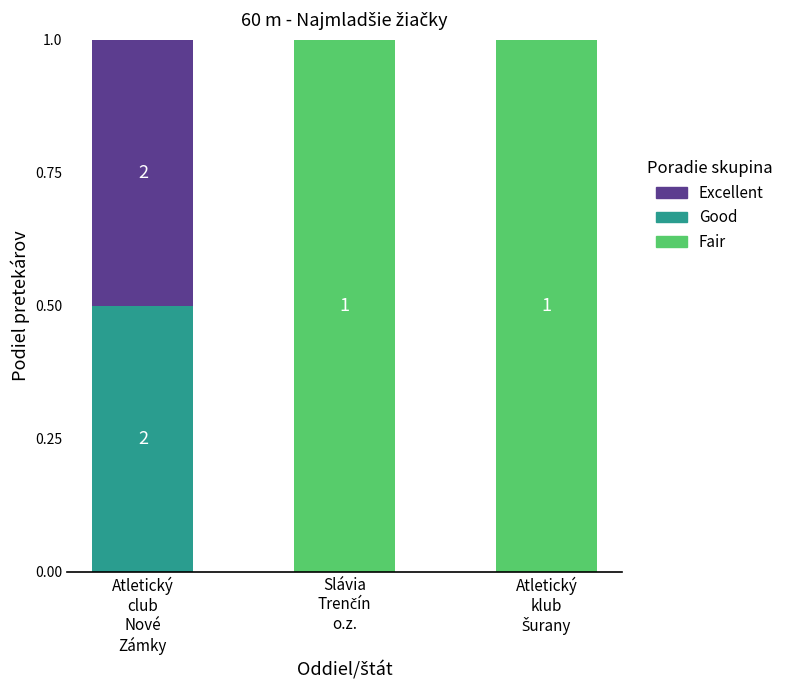

How many categories are shown in the chart?

3